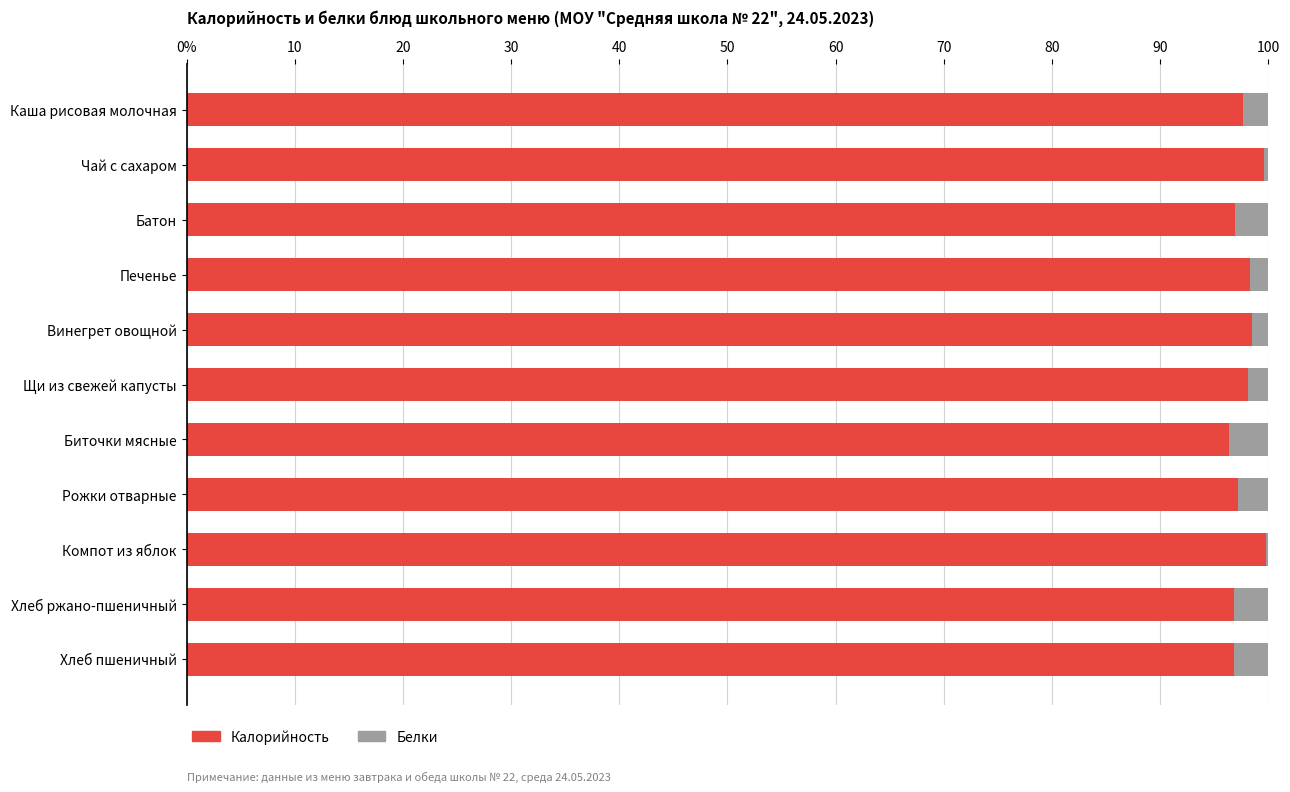

What is the sum of all Белки values?

23.9